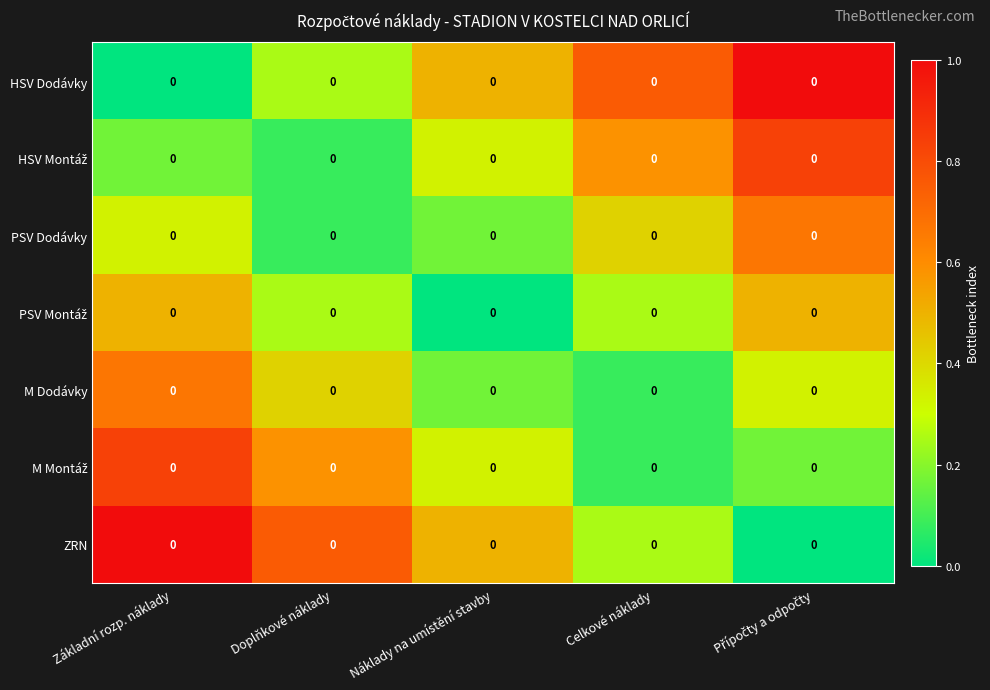

Is the value of HSV Dodávky at Základní rozp. náklady greater than the value of PSV Montáž at Přípočty a odpočty?

No